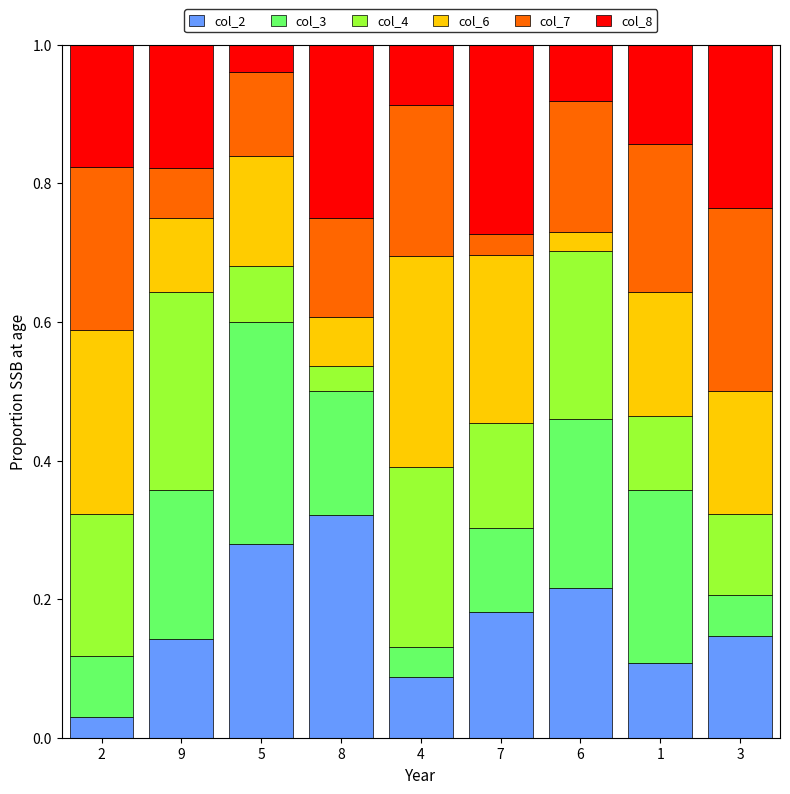

At which label does col_2 reach its peak?

8